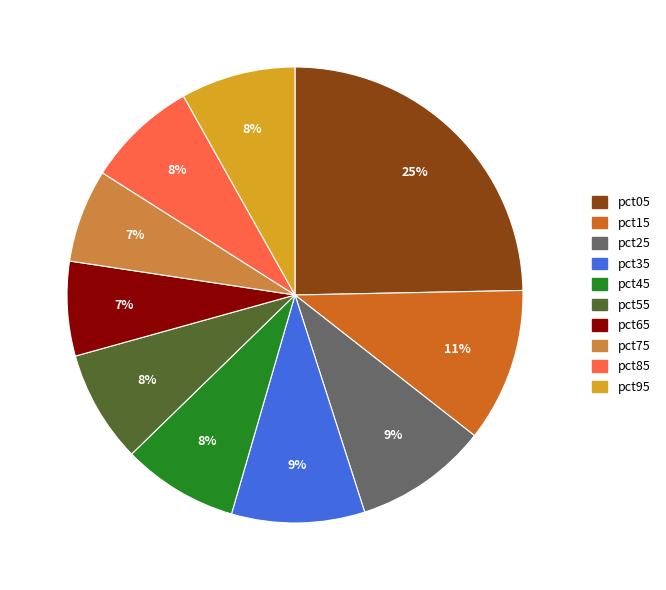

To the nearest percent, what percentage of the pie is pct65?

7%